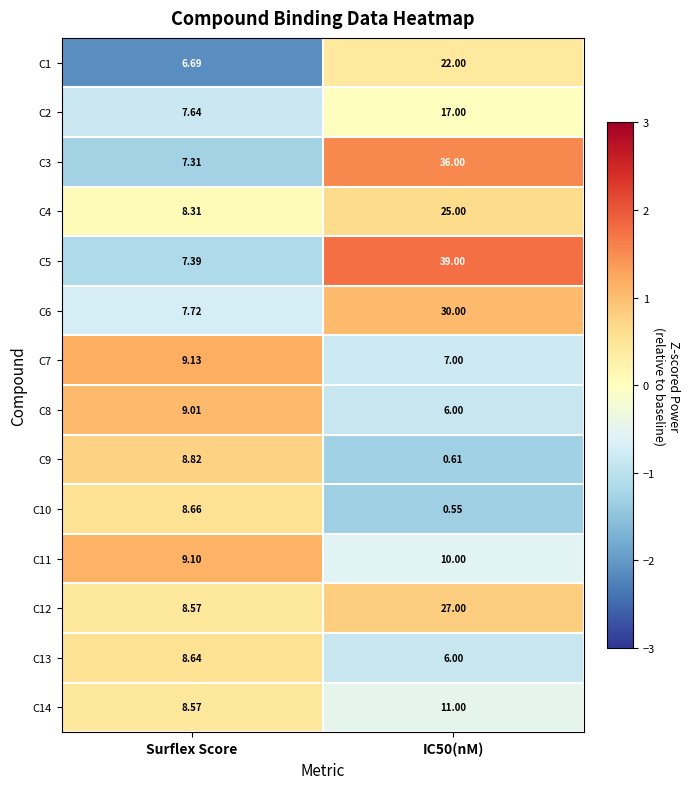

Where is C1 nearest to the value 14?

Surflex Score